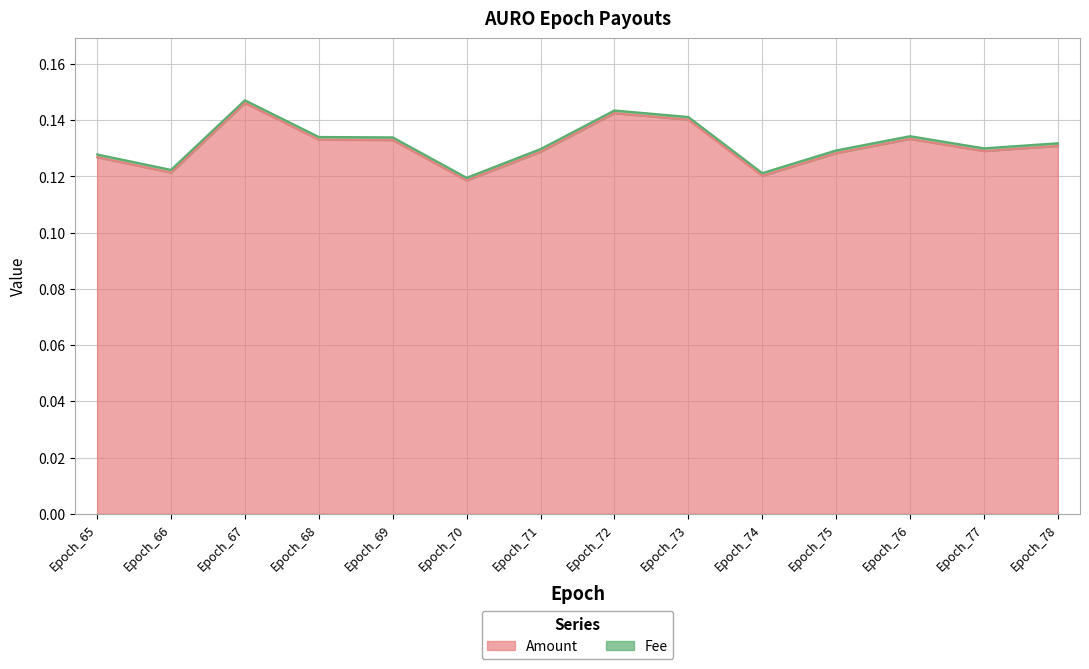

How many interior local valleys (lower than both neighbors) does the data have?

4